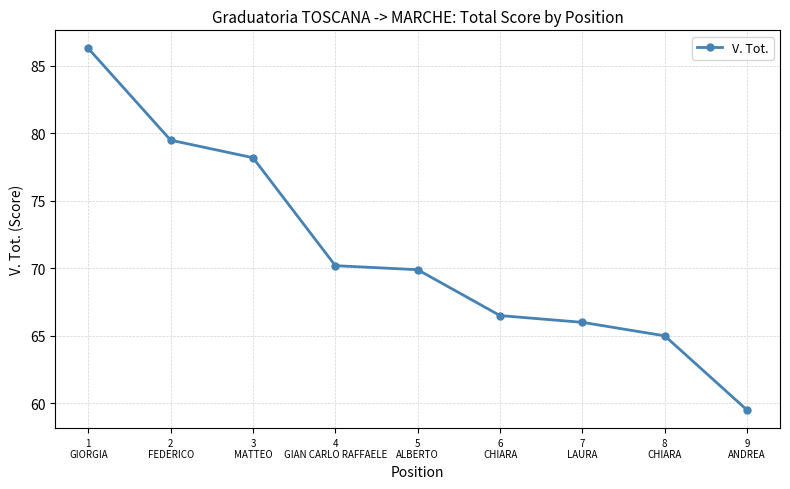

The chart shows a value of 39.9 at 7
LAURA. True or false?

False